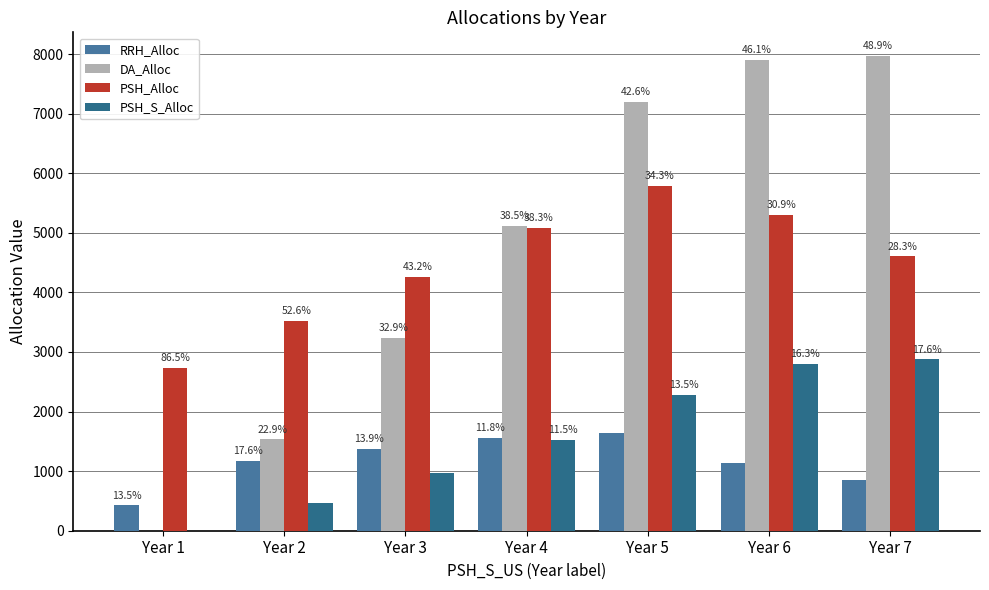

How many groups of bars are there?

7